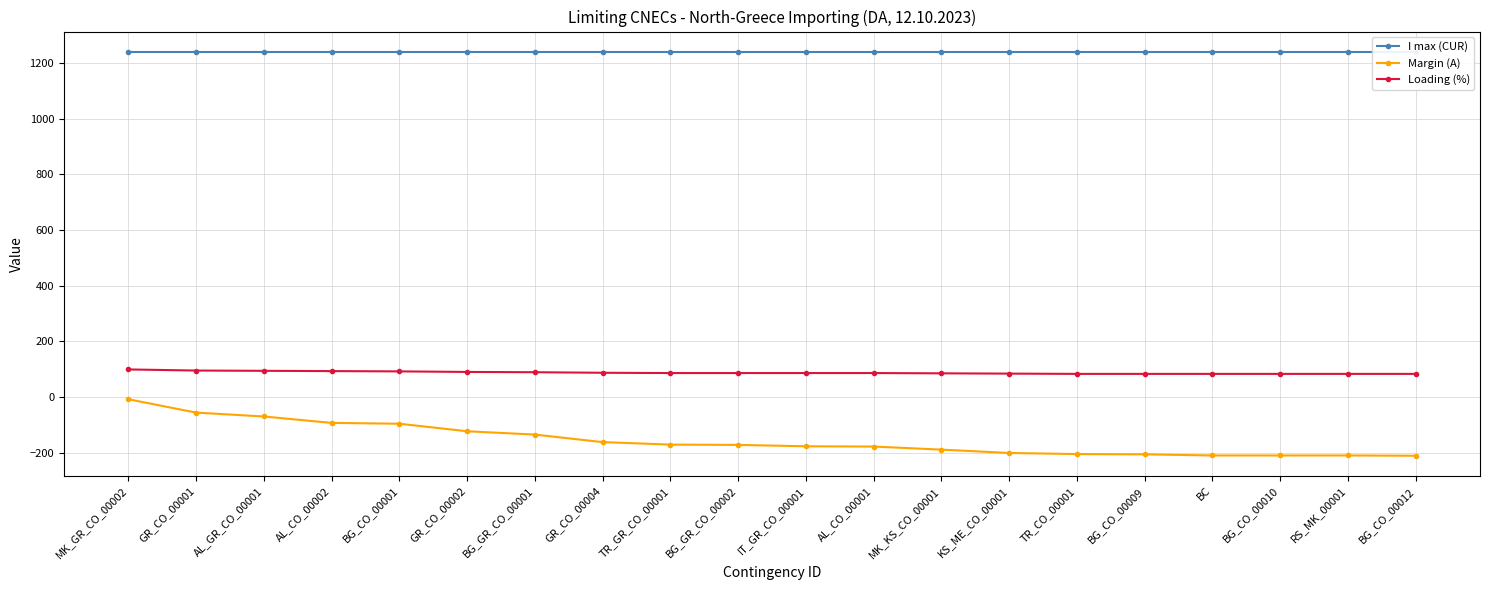

Which series has the largest total across all categories?

I max (CUR)